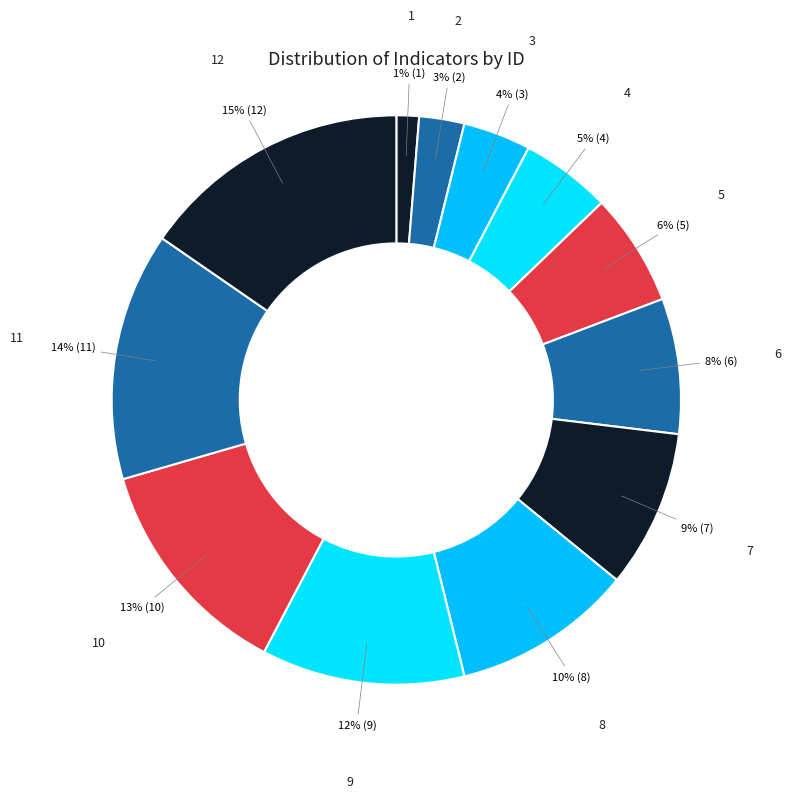

How many slices are in this pie chart?

12